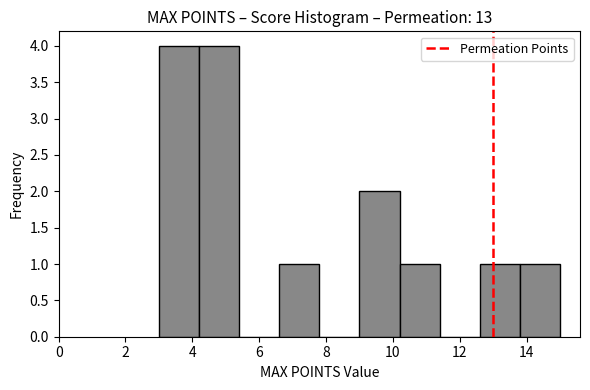

Reading left to right, transcribe this chart: for each bar, give the range it covers on the x-axis and its height. The values are not printed on the chart, so give them approximately, as read against the axis.

3.0 to 4.2: 4
4.2 to 5.4: 4
5.4 to 6.6: 0
6.6 to 7.8: 1
7.8 to 9.0: 0
9.0 to 10.2: 2
10.2 to 11.4: 1
11.4 to 12.6: 0
12.6 to 13.8: 1
13.8 to 15.0: 1